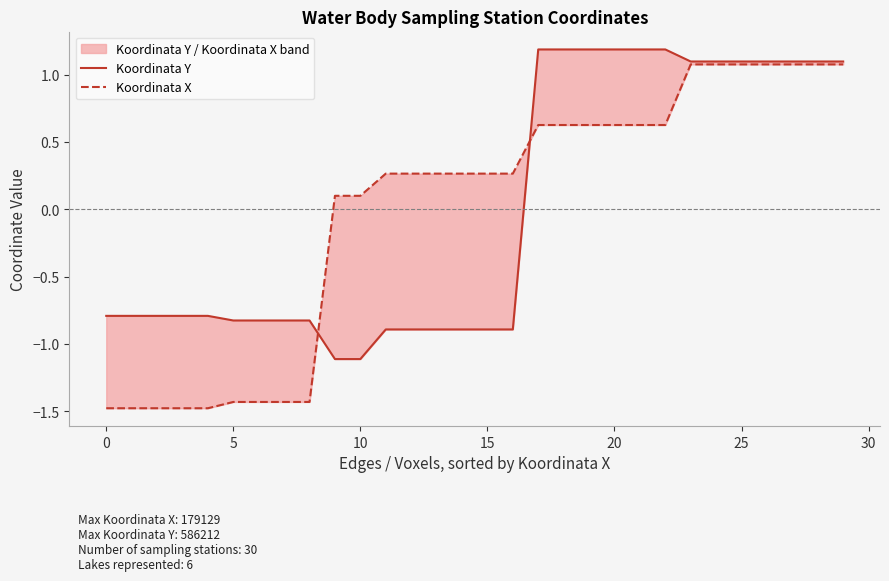

The Koordinata X series shows -0.4 at 30. True or false?

False